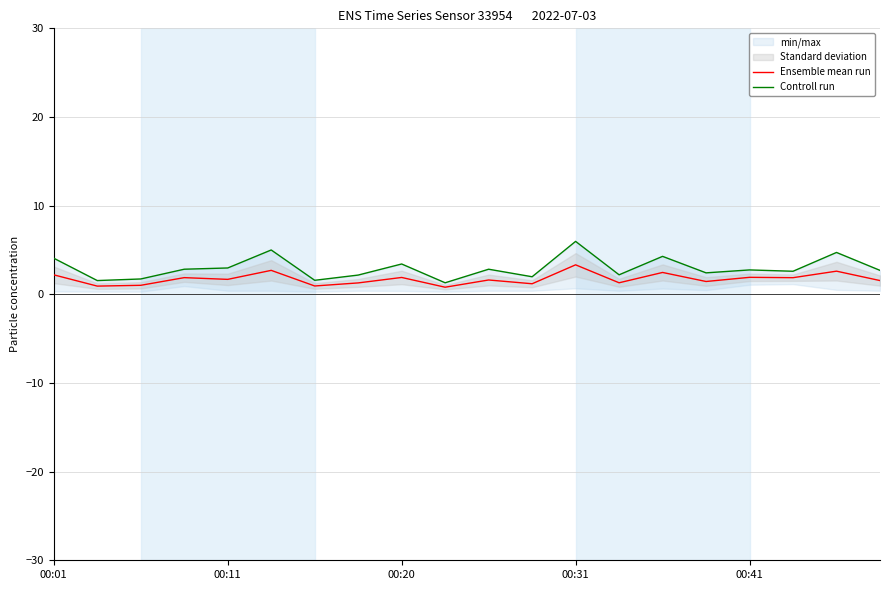

What is the highest value of the Controll run series?

6.0